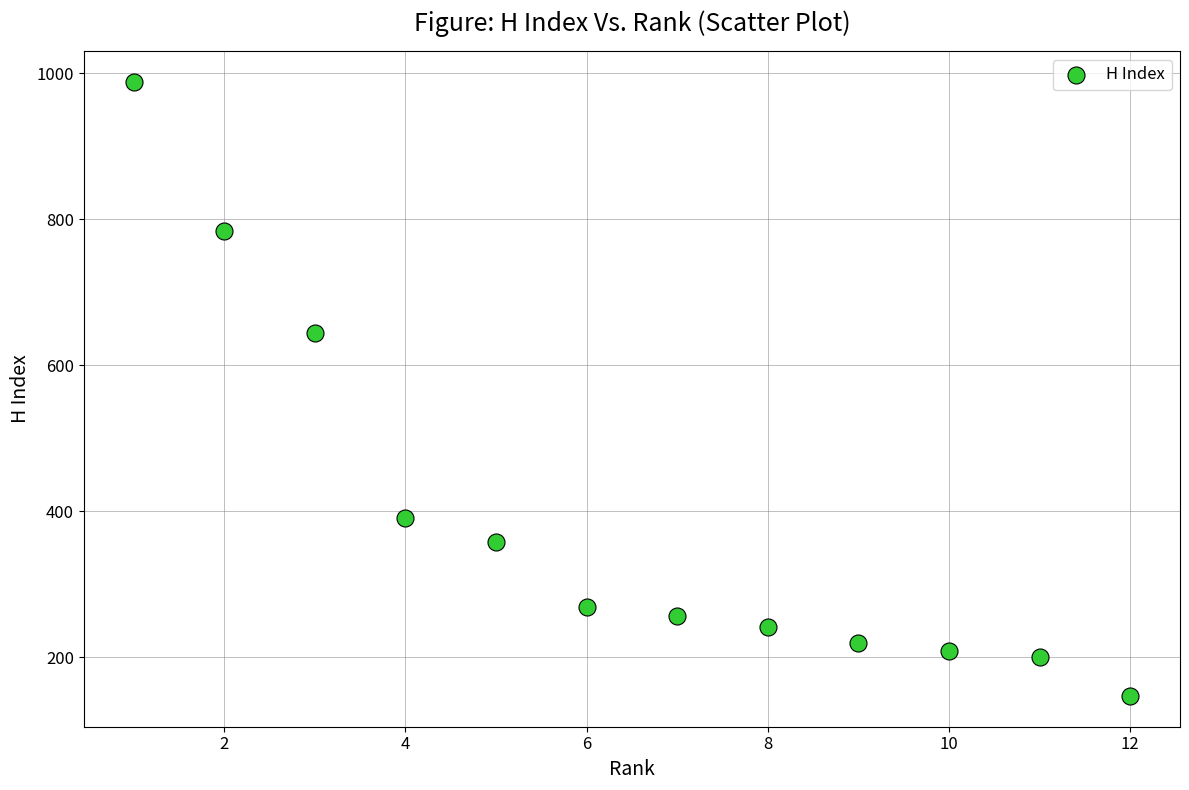

What is the range of Y values (max minus min)?

841